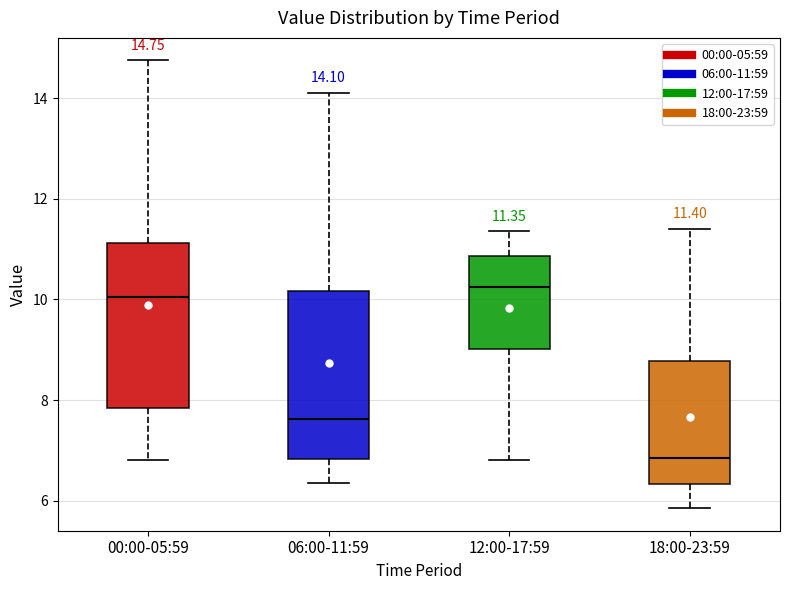

Which box has the highest median line?

12:00-17:59